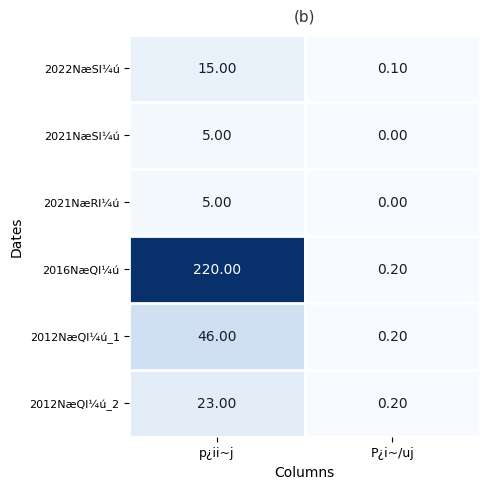

Rank the categories by 2021NæSl¼ú value from highest to lowest.

p¿ii~j, P¿i~/uj